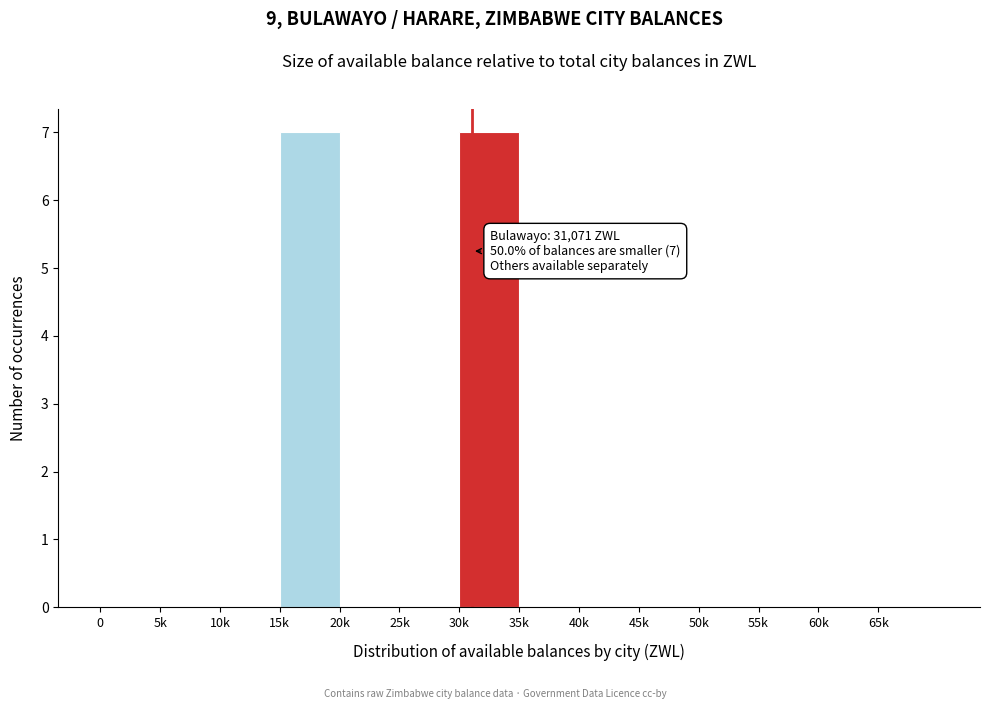

Reading left to right, what are all the values shown in this chart?

0=0	5k=0	10k=0	15k=7	20k=0	25k=0	30k=7	35k=0	40k=0	45k=0	50k=0	55k=0	60k=0	65k=0